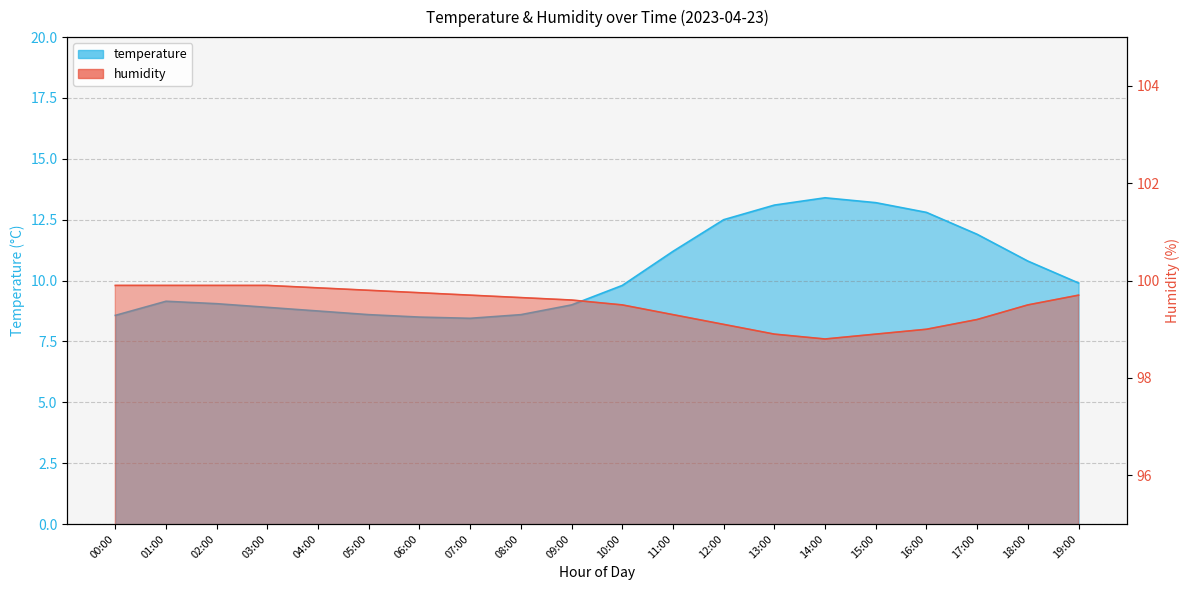

List the labels in order of humidity value, smallest first.

14:00, 13:00, 15:00, 16:00, 12:00, 17:00, 11:00, 10:00, 18:00, 09:00, 08:00, 07:00, 19:00, 06:00, 05:00, 04:00, 00:00, 01:00, 02:00, 03:00